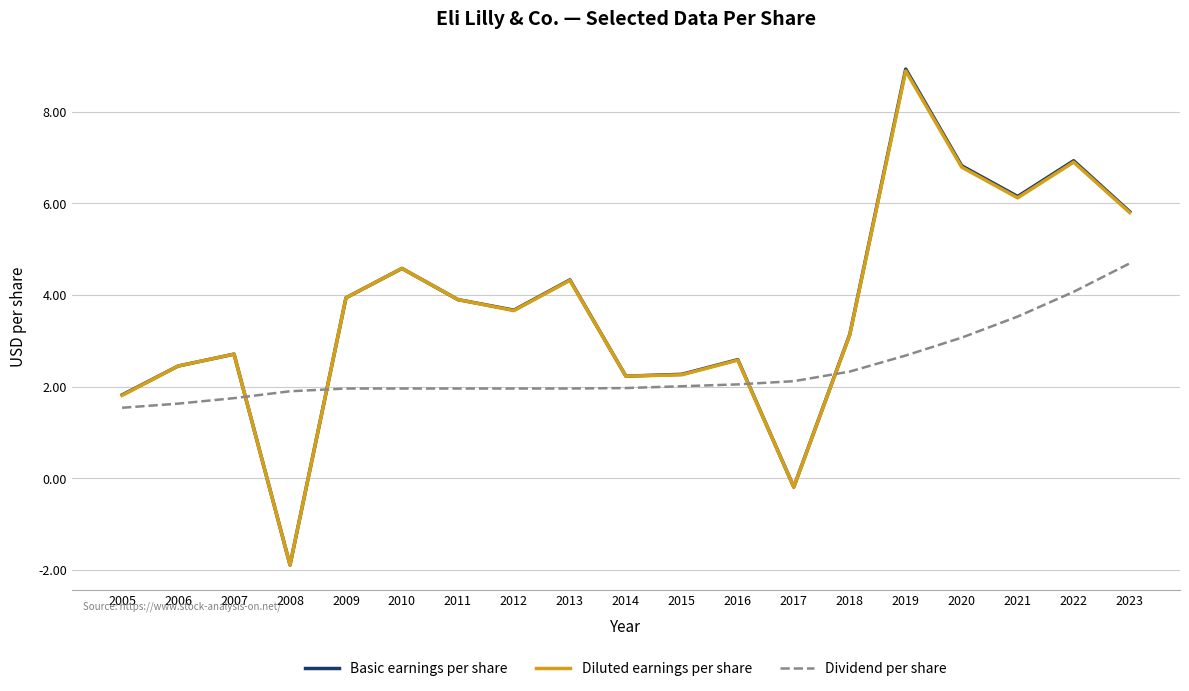

True or false: Dividend per share has a value of 2.0 at 2010.

True